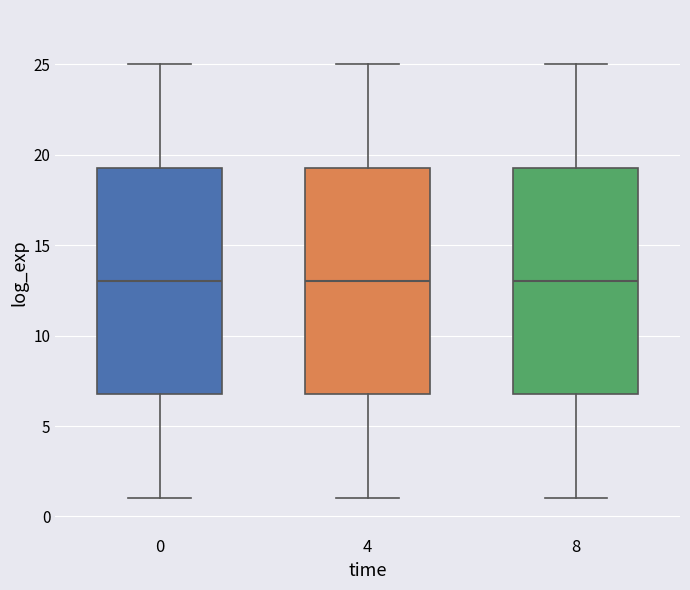

Reading left to right, read every box against the y-axis: the position of its median line, the range the box covers, and the ends of its whiskers. The values are not printed on the chart, so give them approximately, as read against the axis.

0: median 13.0, box 7.0 to 19.5, whiskers 1.0 to 25.0
4: median 13.0, box 7.0 to 19.5, whiskers 1.0 to 25.0
8: median 13.0, box 7.0 to 19.5, whiskers 1.0 to 25.0